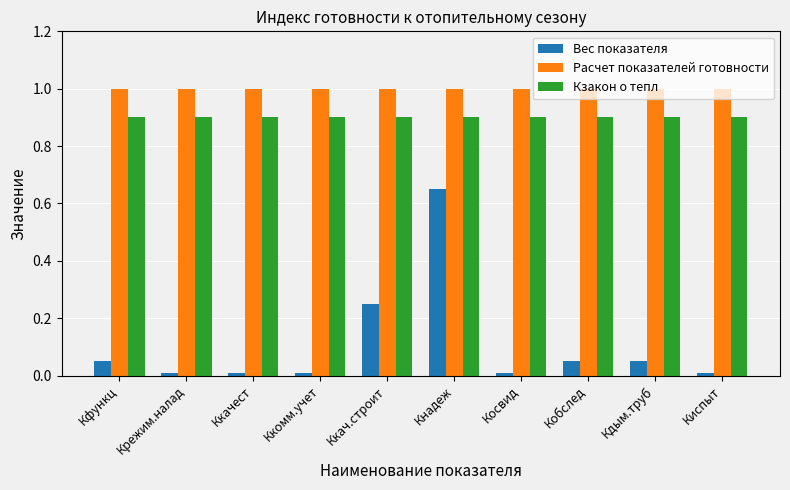

At Ккачест, list the series in order from largest to smallest.

Расчет показателей готовности, Кзакон о тепл, Вес показателя